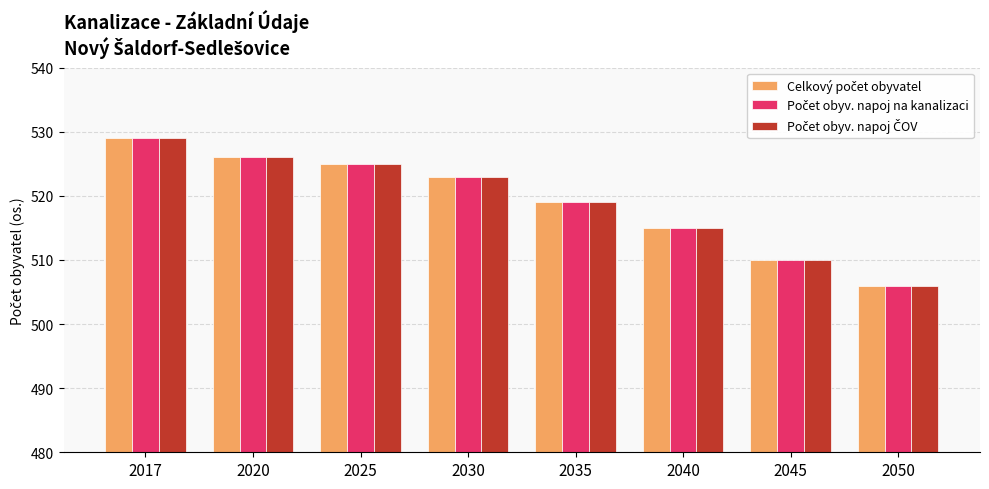

How many data points does each series have?

8